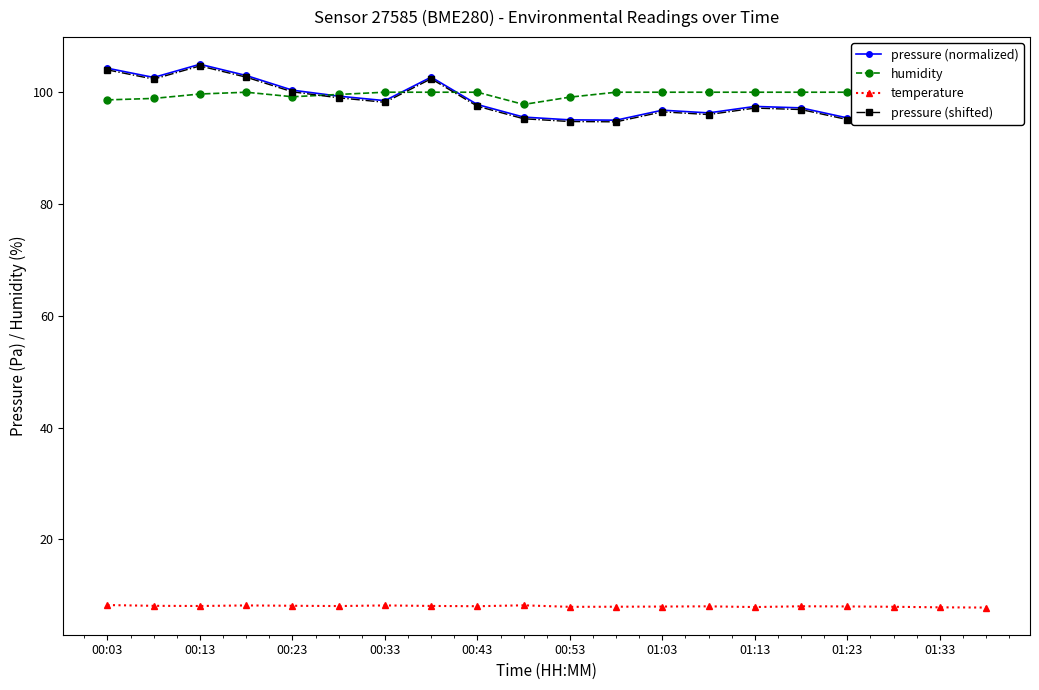

True or false: temperature has more than 1 interior local peaks.

True